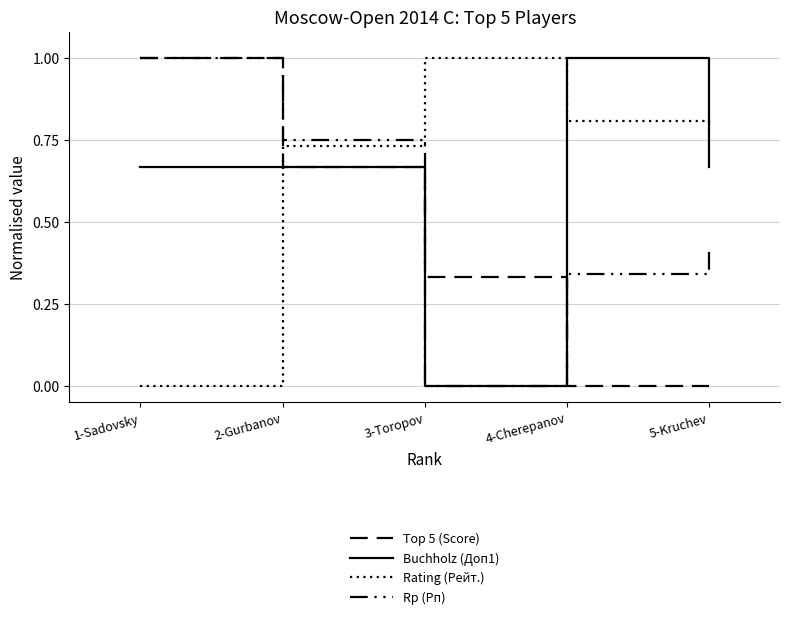

What is the label of the 2nd point from the left?

2-Gurbanov